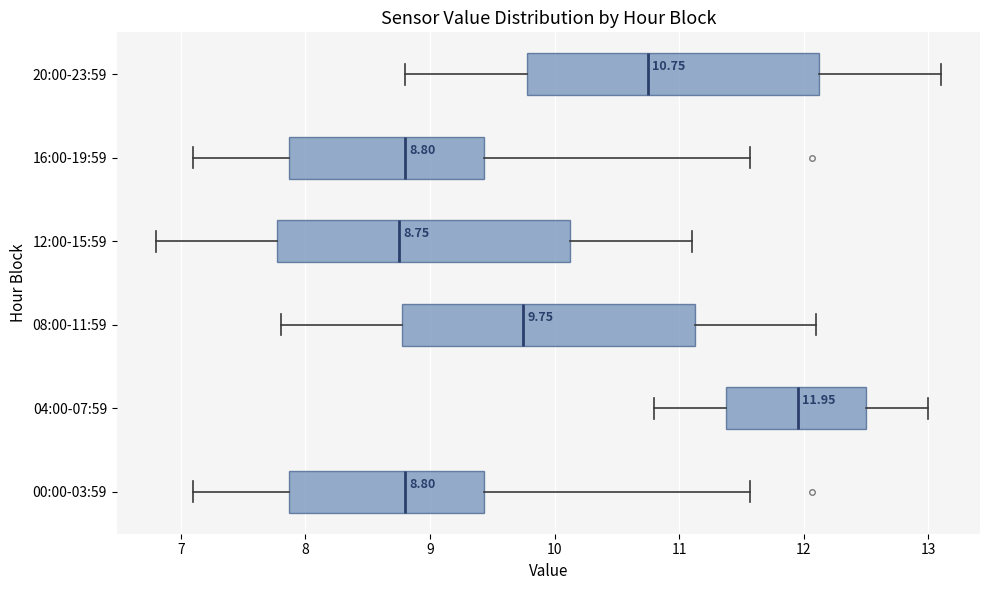

Which box has the furthest to the right median line?

04:00-07:59